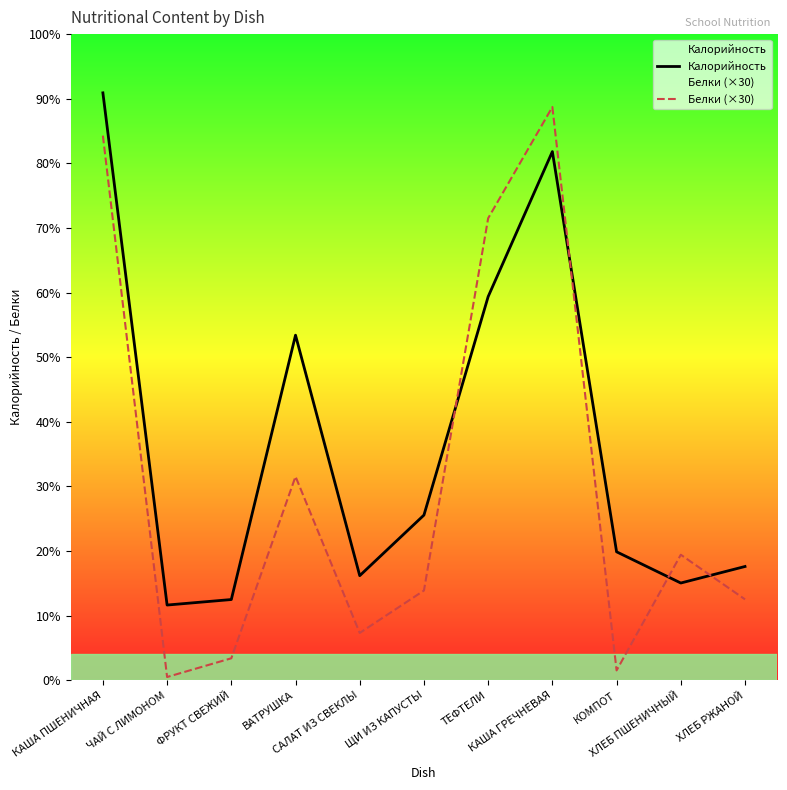

Which series has the largest range (max minus min)?

Белки (×30)